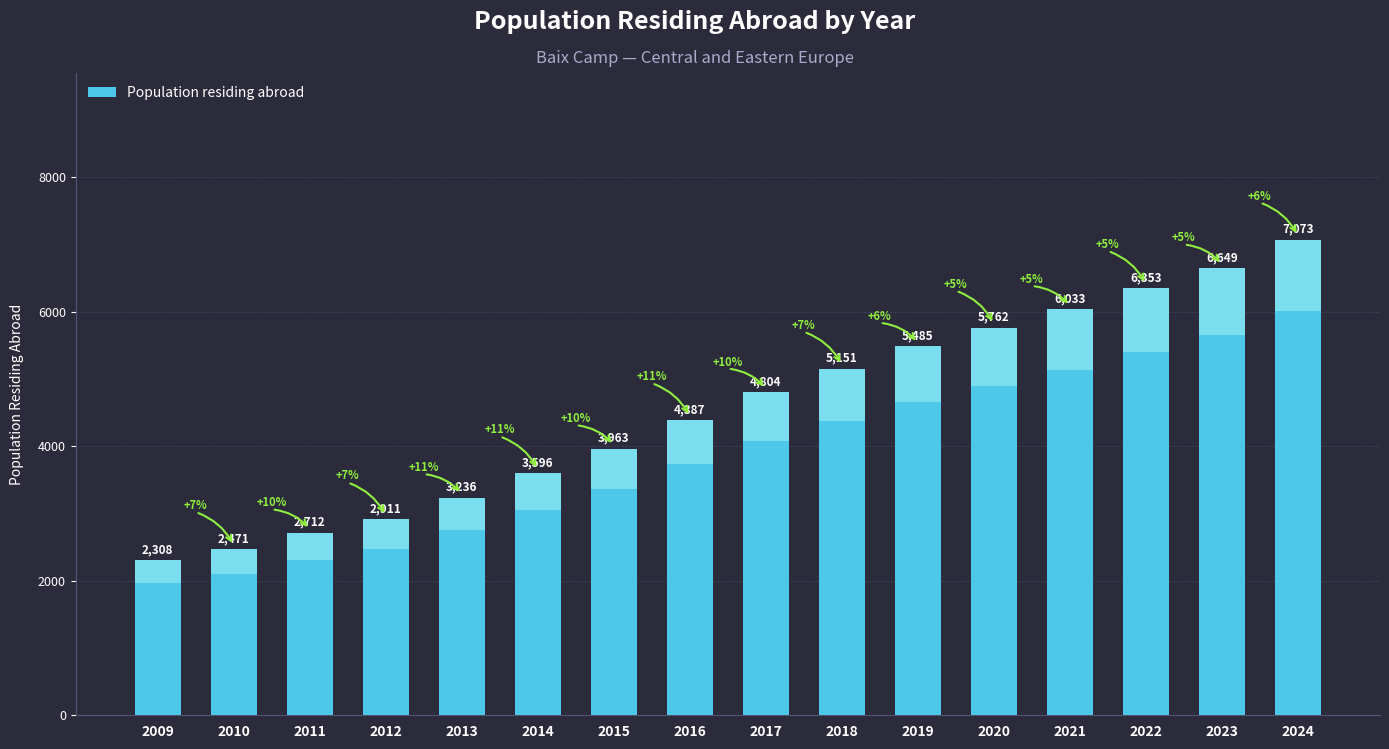

How many data points are less than 4804?

8